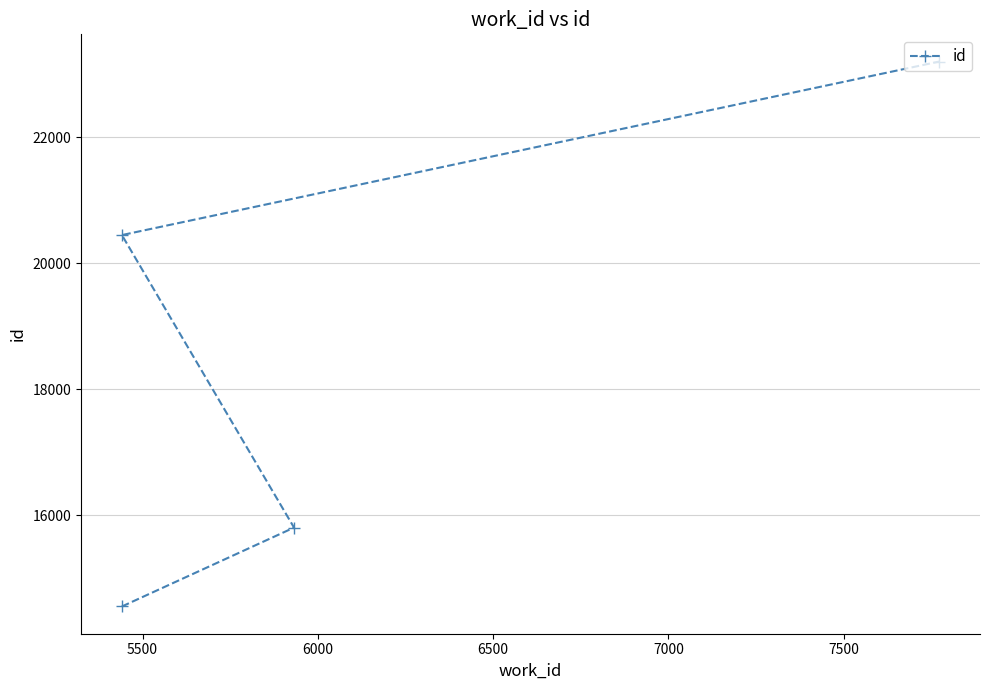

What is the value of the 1st point from the left?

14556